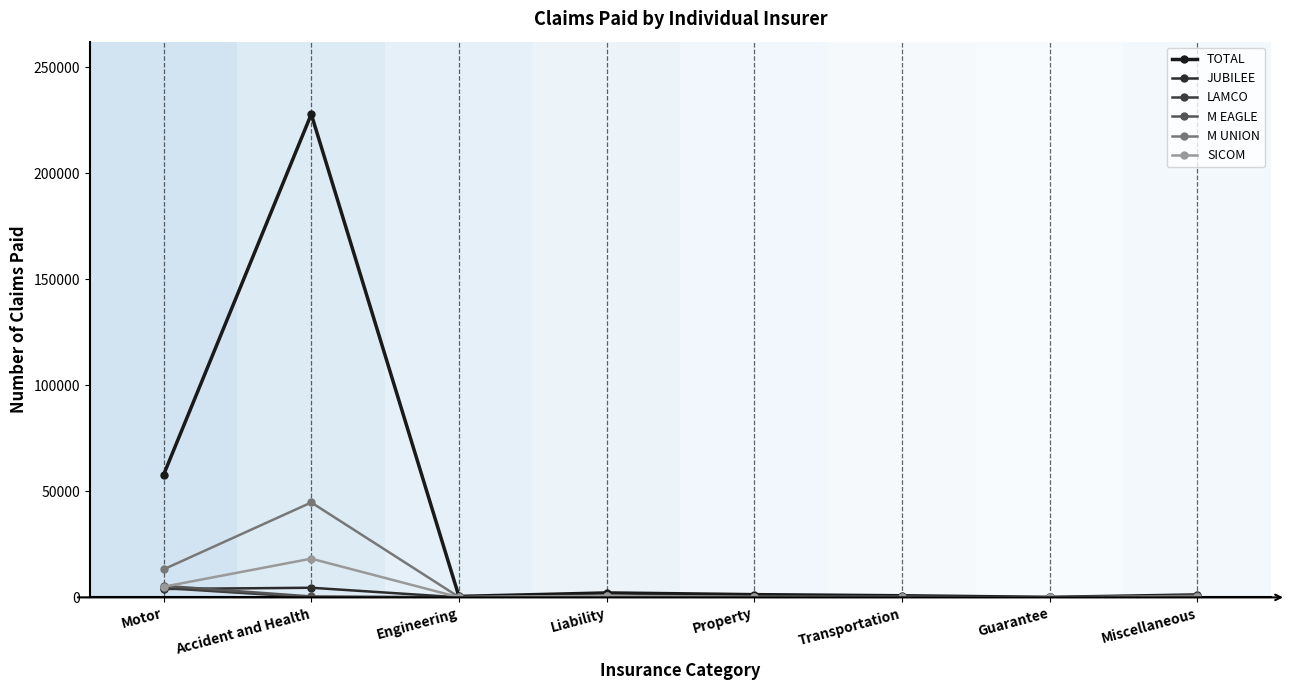

At which label does JUBILEE reach its peak?

Accident and Health